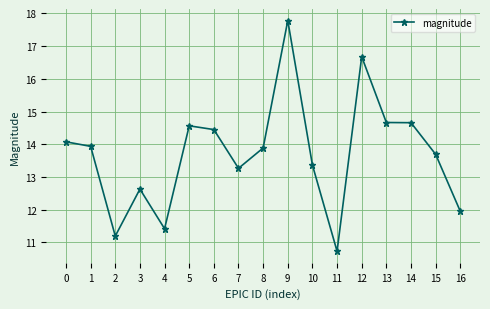

Which category has the lowest value across all series?

11